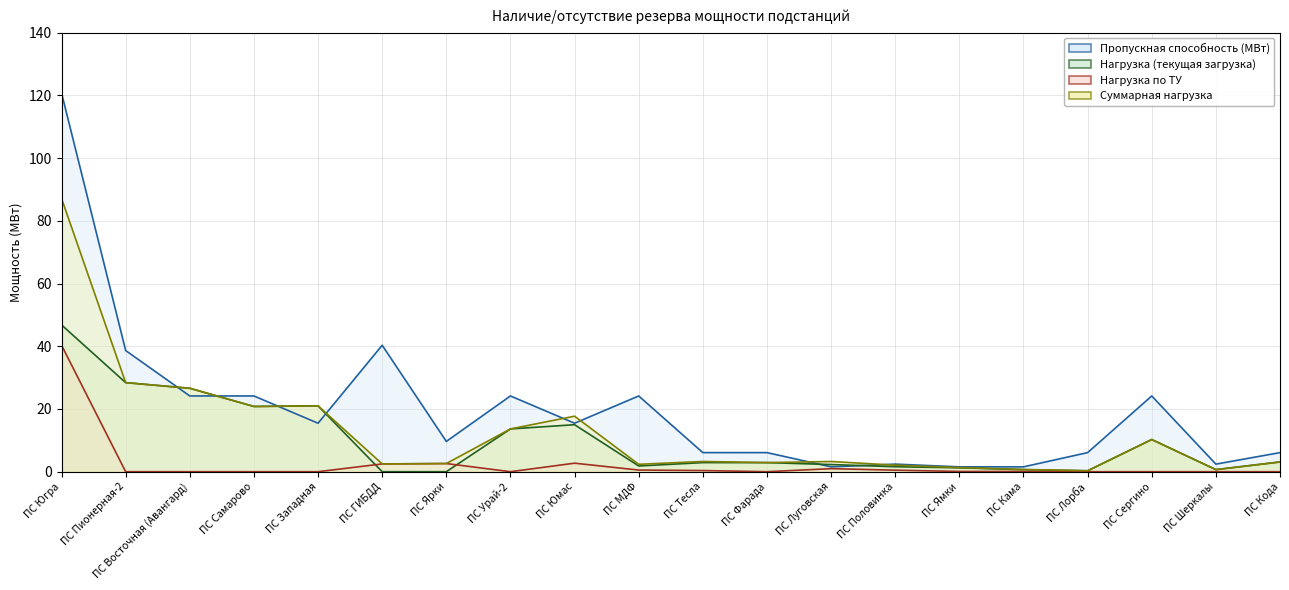

Which has a higher value, ПС Лорба or ПС Кода?

ПС Лорба